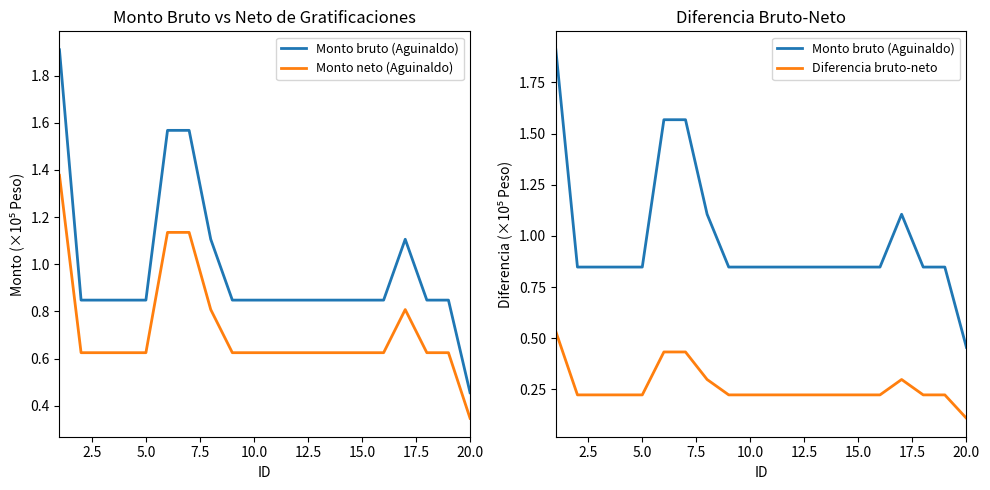

In Monto neto (Aguinaldo), how many points are higher than both neighbors (excluding endpoints)?

1